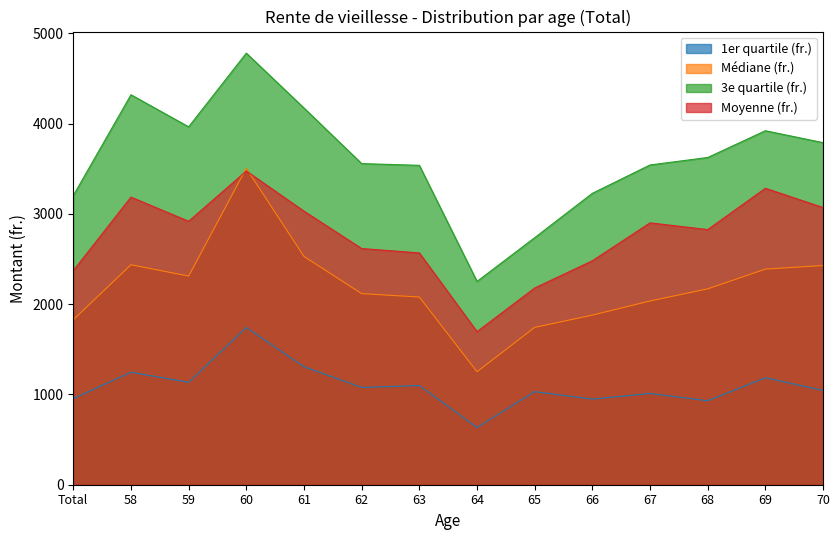

How many categories are shown in the chart?

14